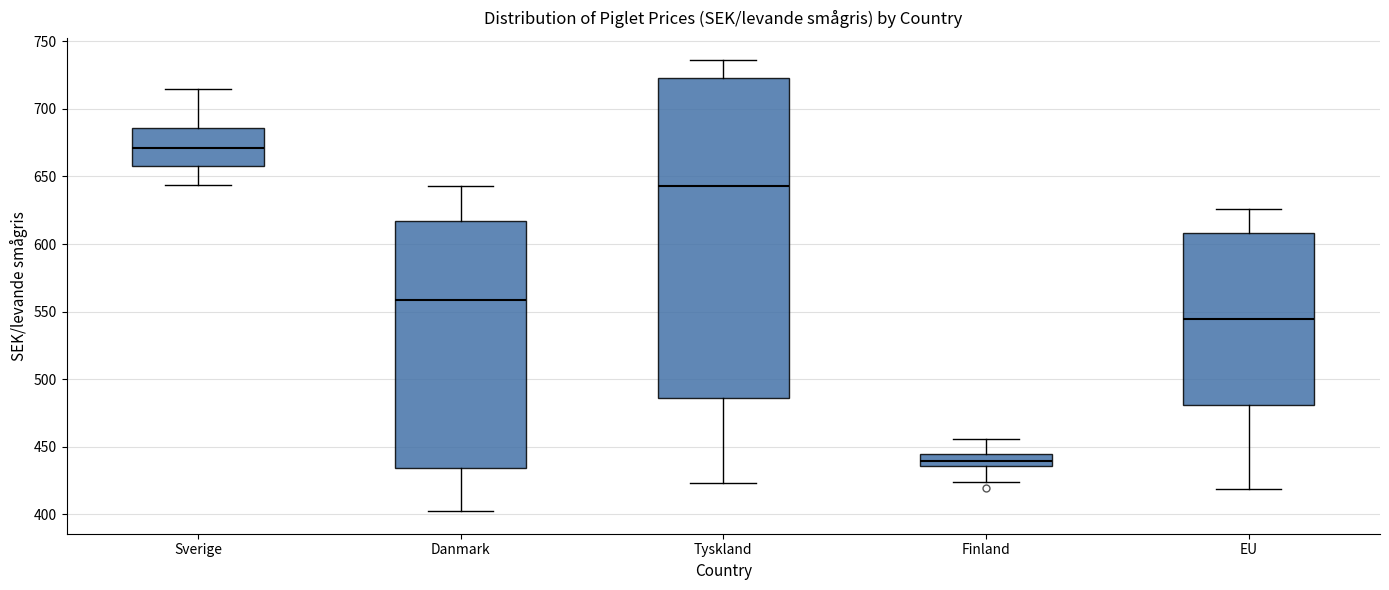

Where does the median line of the box for Tyskland sit on the y-axis? The values are not printed on the chart, so give them approximately, as read against the axis.

645